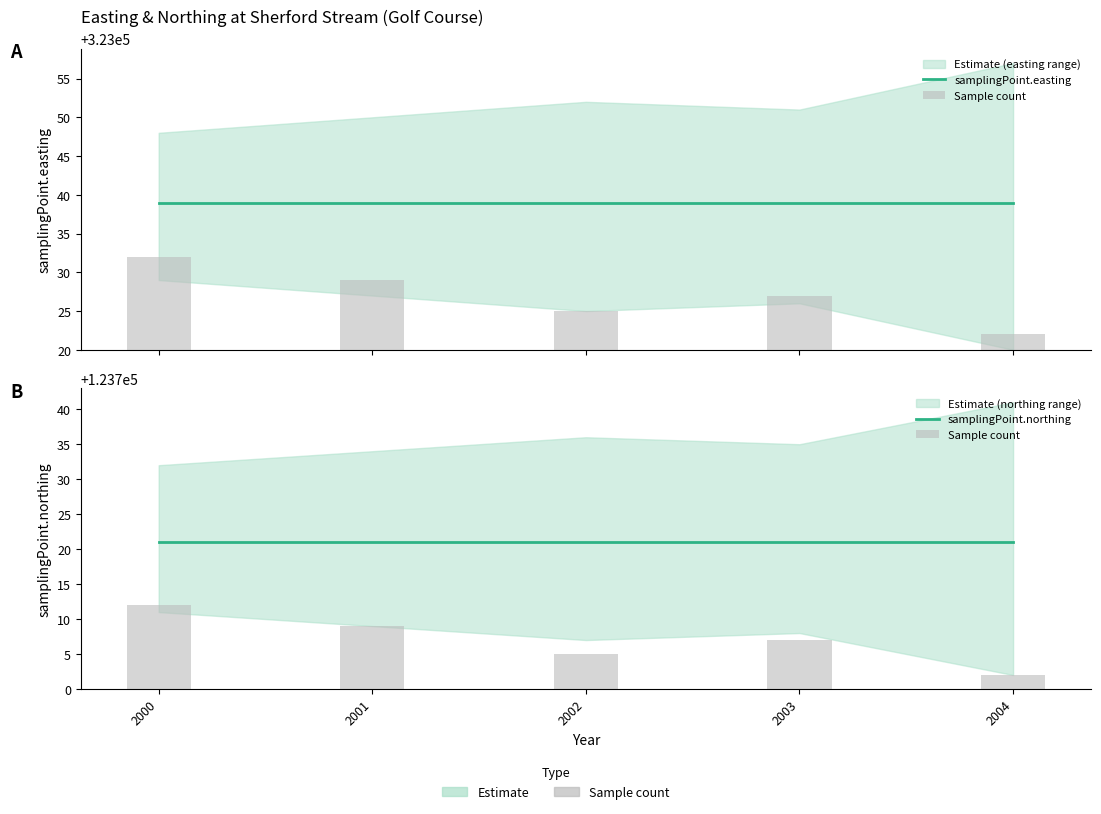

Which series changed the most between 2002 and 2004?

Sample count